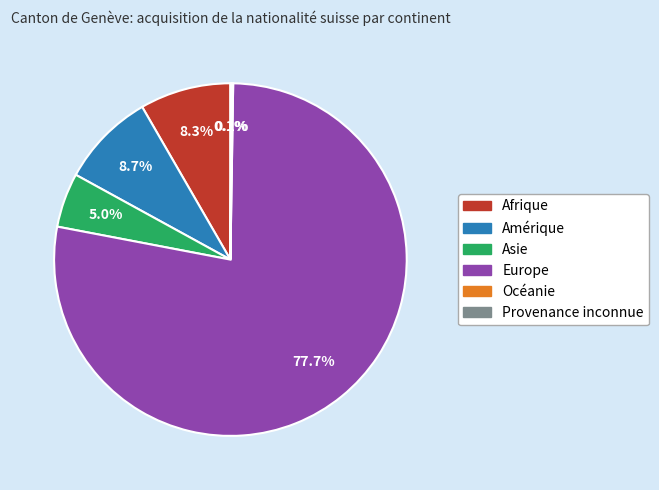

Which slice represents more than half of the pie?

Europe